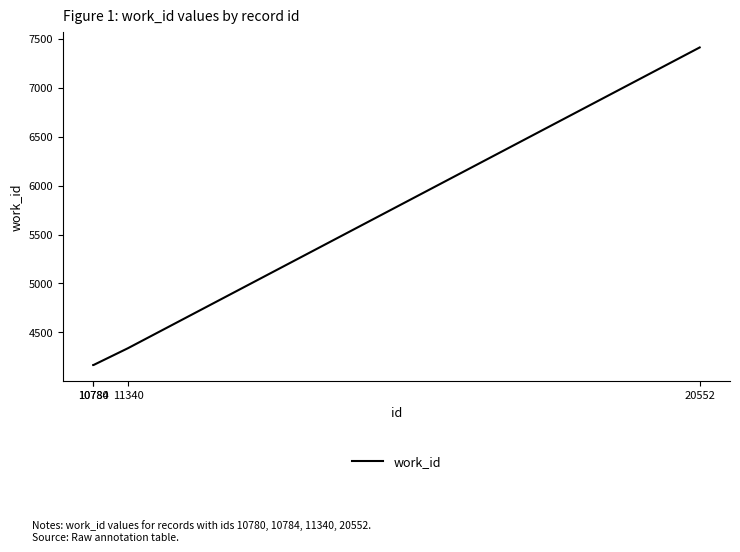

Does the chart display data point markers on the line(s)?

No